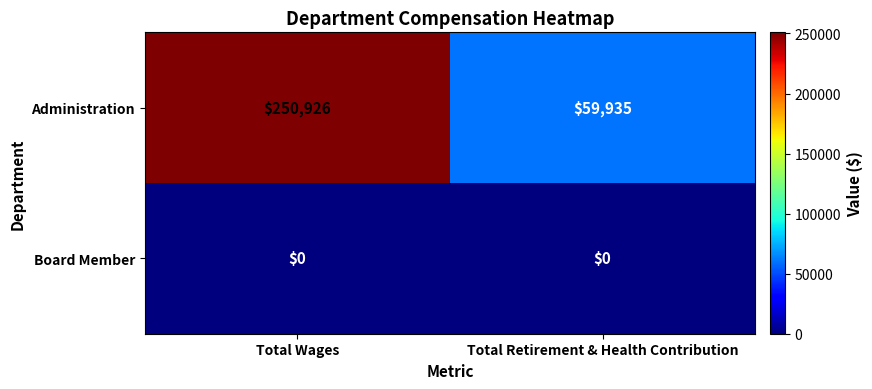

Between Total Wages and Total Retirement & Health Contribution, which series saw the biggest shift?

Administration